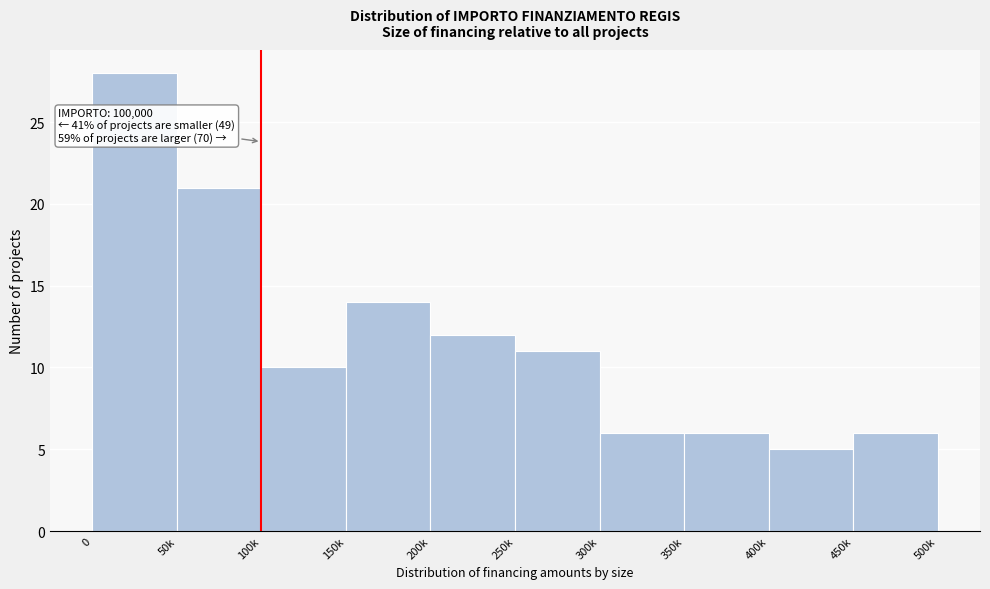

Reading left to right, what are all the values shown in this chart?

0=28	50k=21	100k=10	150k=14	200k=12	250k=11	300k=6	350k=6	400k=5	450k=6